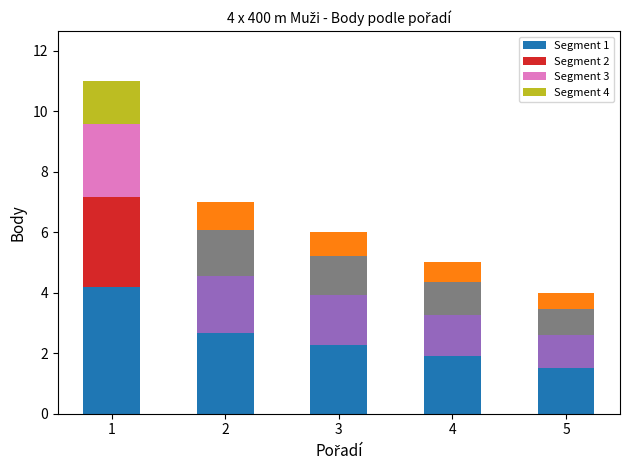

List the labels in order of value, largest first.

1, 2, 3, 4, 5